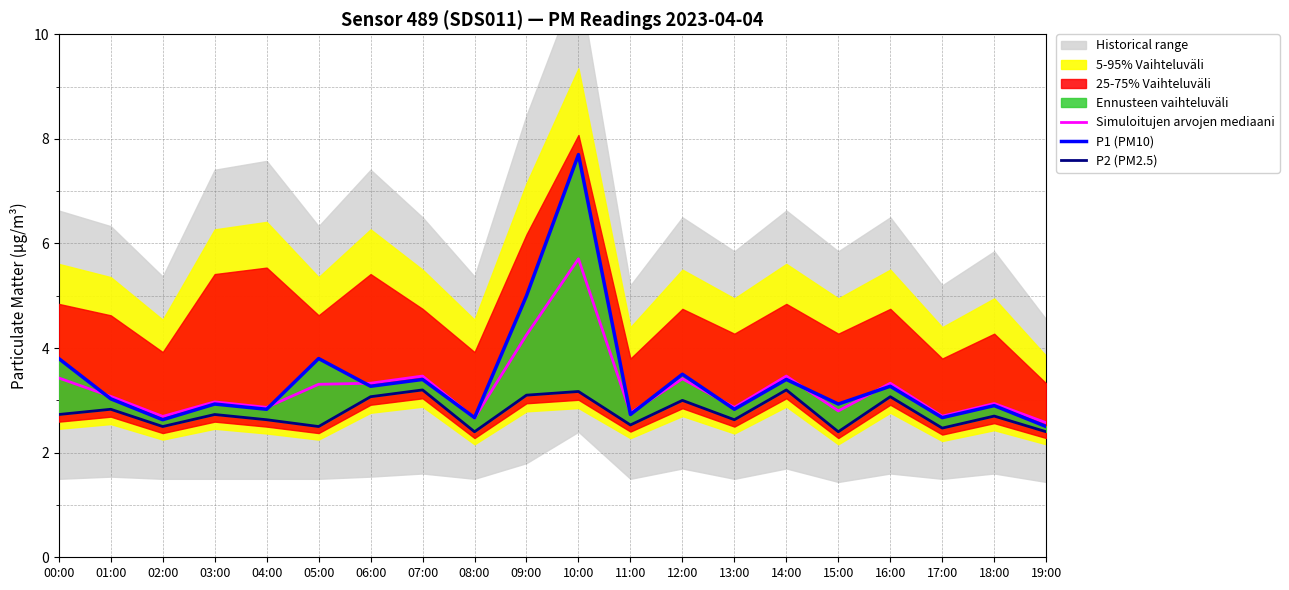

What position from the right is 16:00?

4